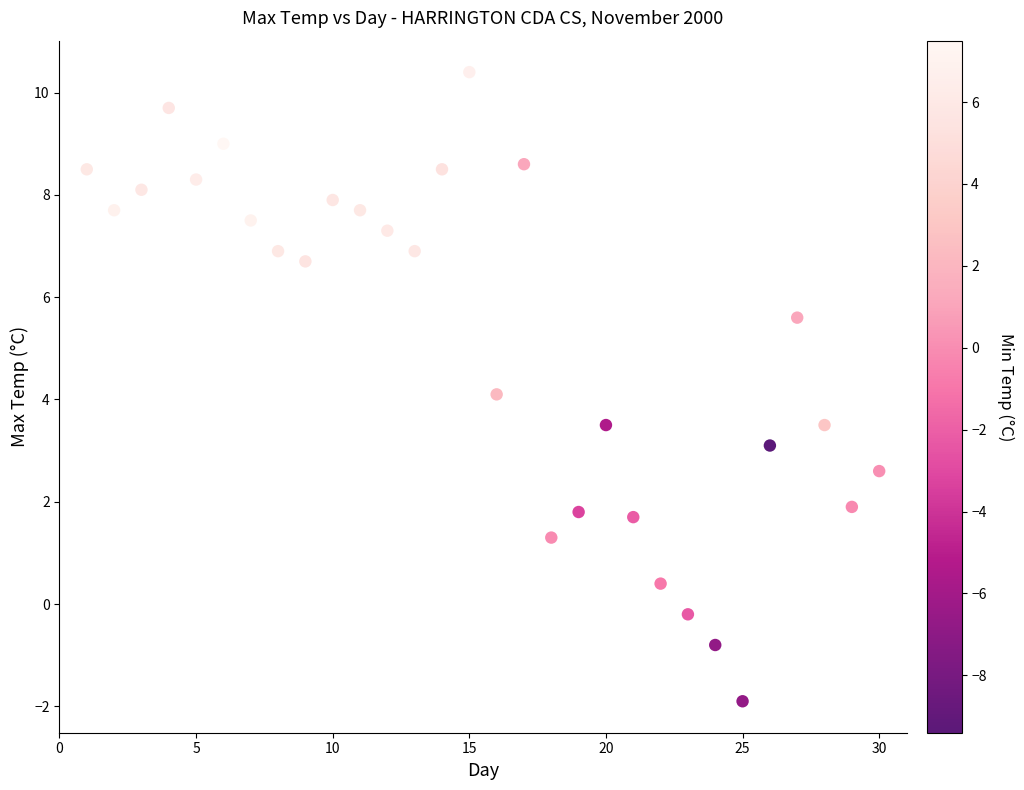

What is the range of Y values (max minus min)?

12.3